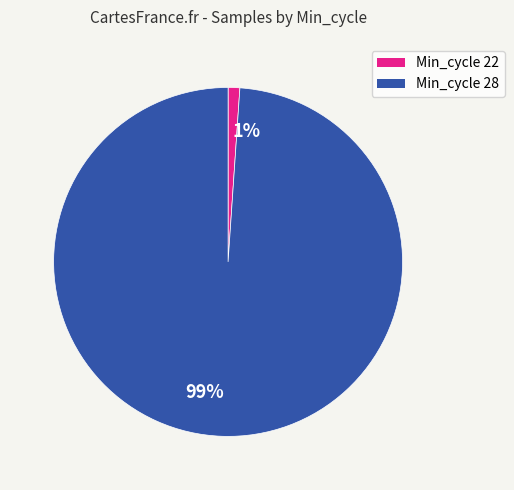

Which has a higher value, 99% or 1%?

99%